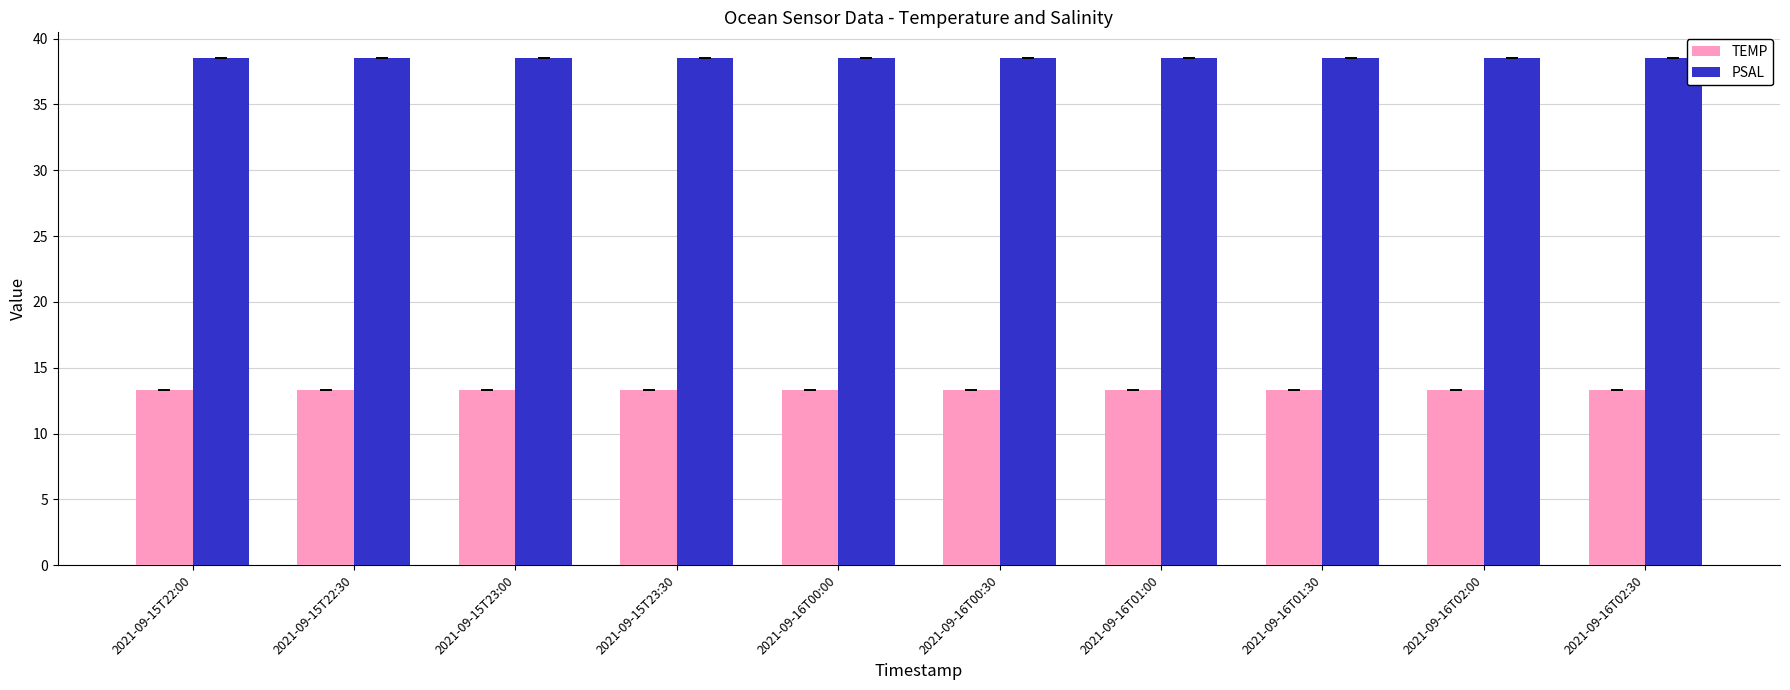

True or false: TEMP has a value of 13.3 at 2021-09-16T00:30.

True